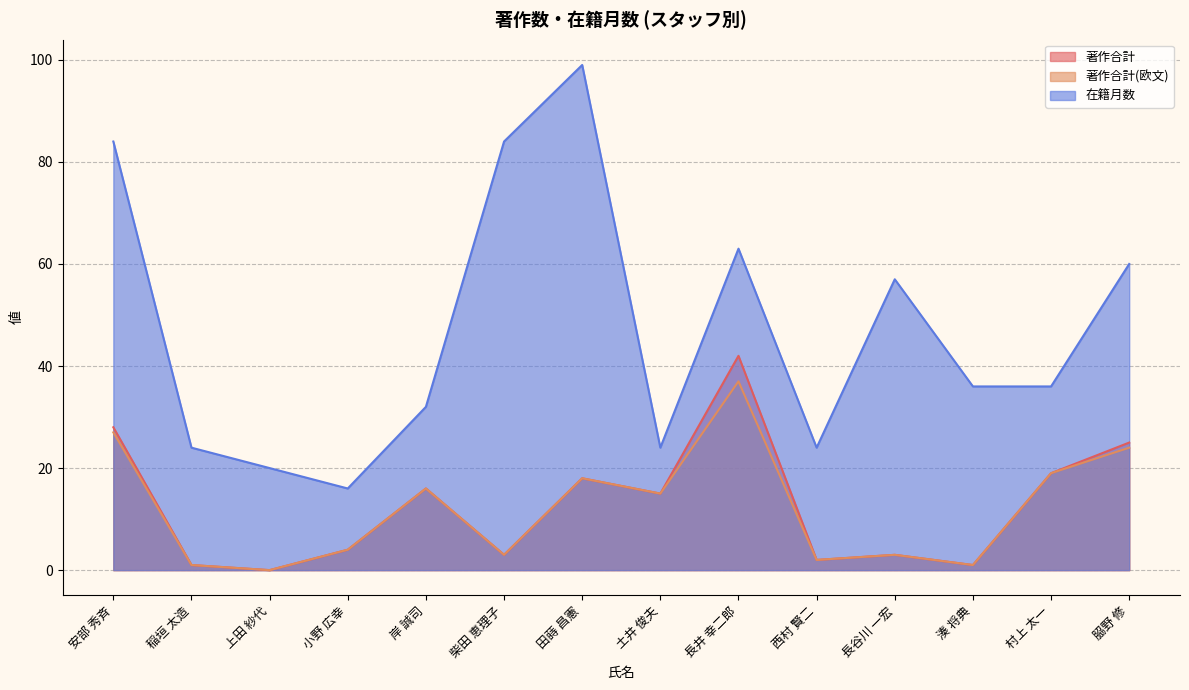

At which category is the sum across all series the highest?

長井 幸二郎